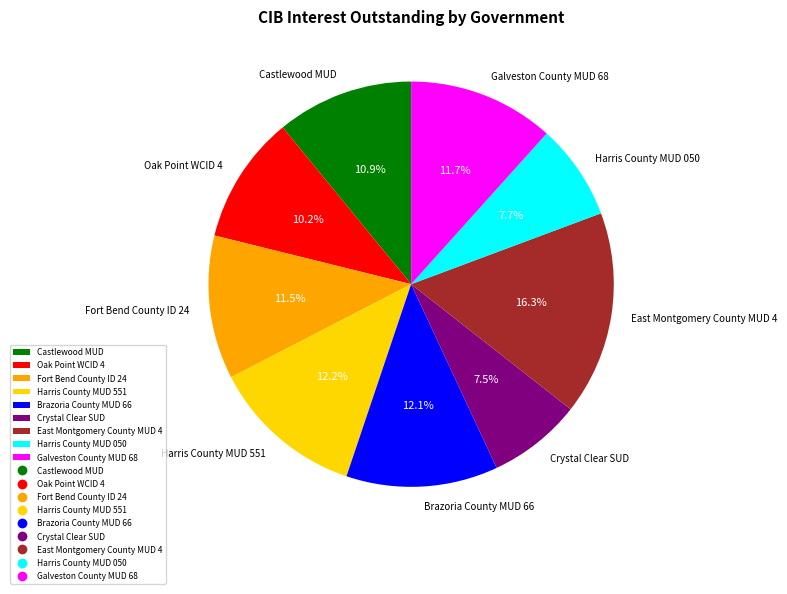

Which has a higher value, East Montgomery County MUD 4 or Castlewood MUD?

East Montgomery County MUD 4